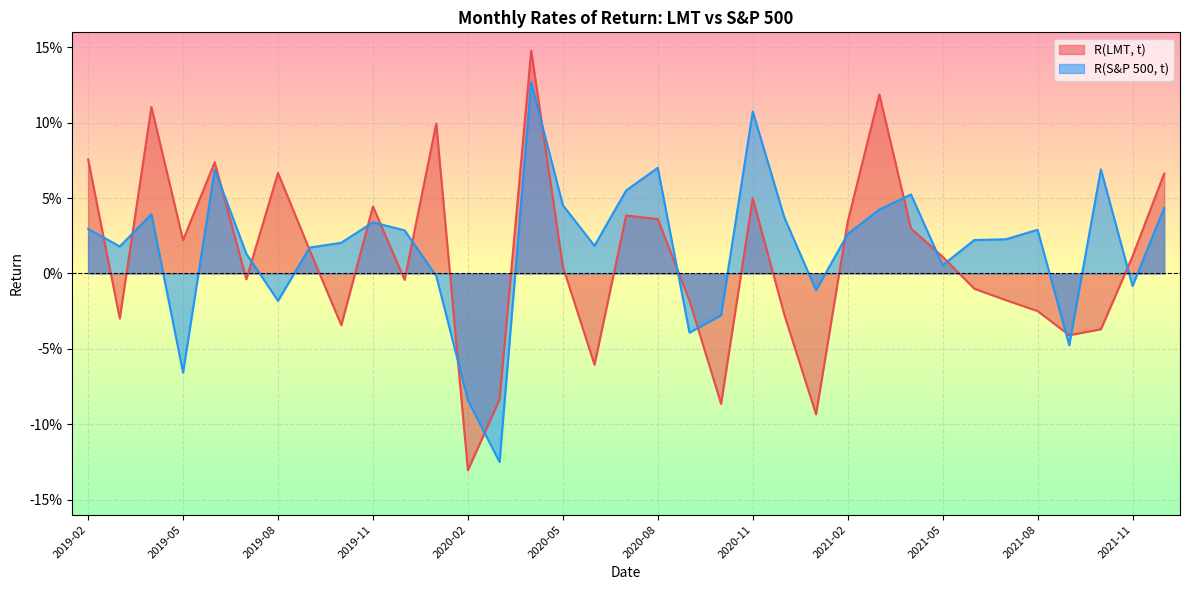

Reading left to right, transcribe all the data shown in this chart.

R(LMT, t): 0.1	-0.0	0.1	0.0	0.1	-0.0	0.1	0.0	-0.0	0.0	-0.0	0.1	-0.1	-0.1	0.1	0.0	-0.1	0.0	0.0	-0.0	-0.1	0.0	-0.0	-0.1	0.0	0.1	0.0	0.0	-0.0	-0.0	-0.0	-0.0	-0.0	0.0	0.1
R(S&P 500, t): 0.0	0.0	0.0	-0.1	0.1	0.0	-0.0	0.0	0.0	0.0	0.0	-0.0	-0.1	-0.1	0.1	0.0	0.0	0.1	0.1	-0.0	-0.0	0.1	0.0	-0.0	0.0	0.0	0.1	0.0	0.0	0.0	0.0	-0.0	0.1	-0.0	0.0